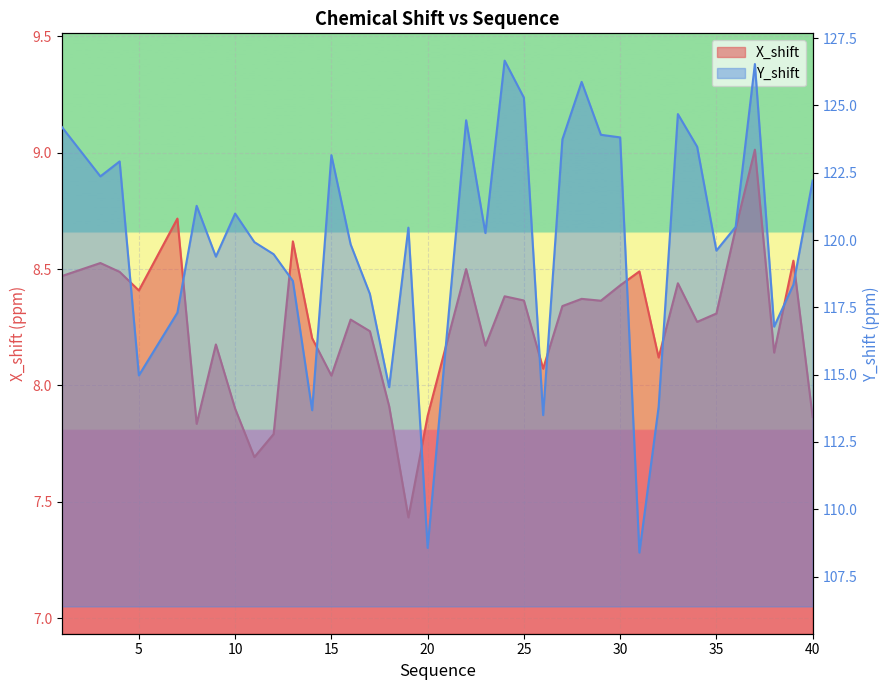

What is the spread (max minus min) of values at 24?

118.3